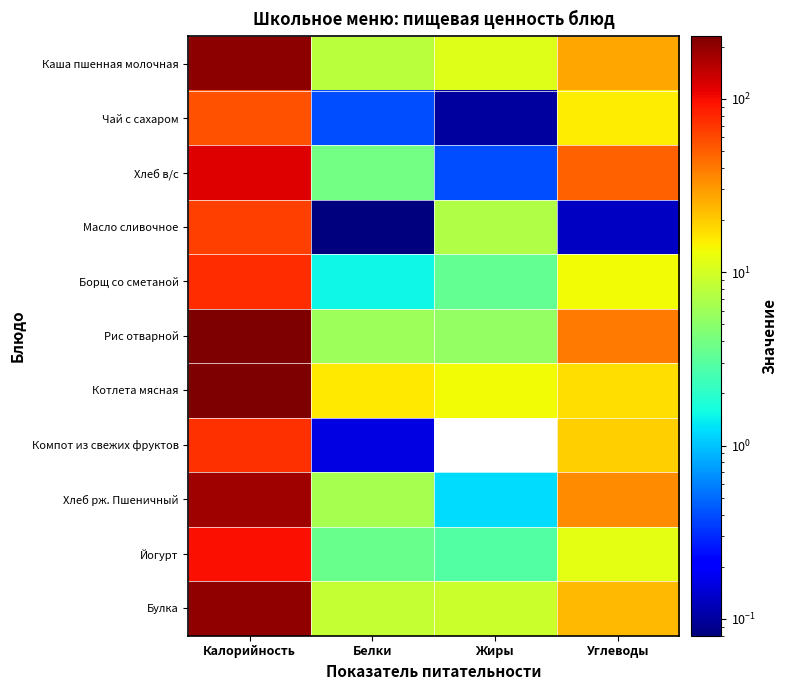

How many series are shown in this chart?

11